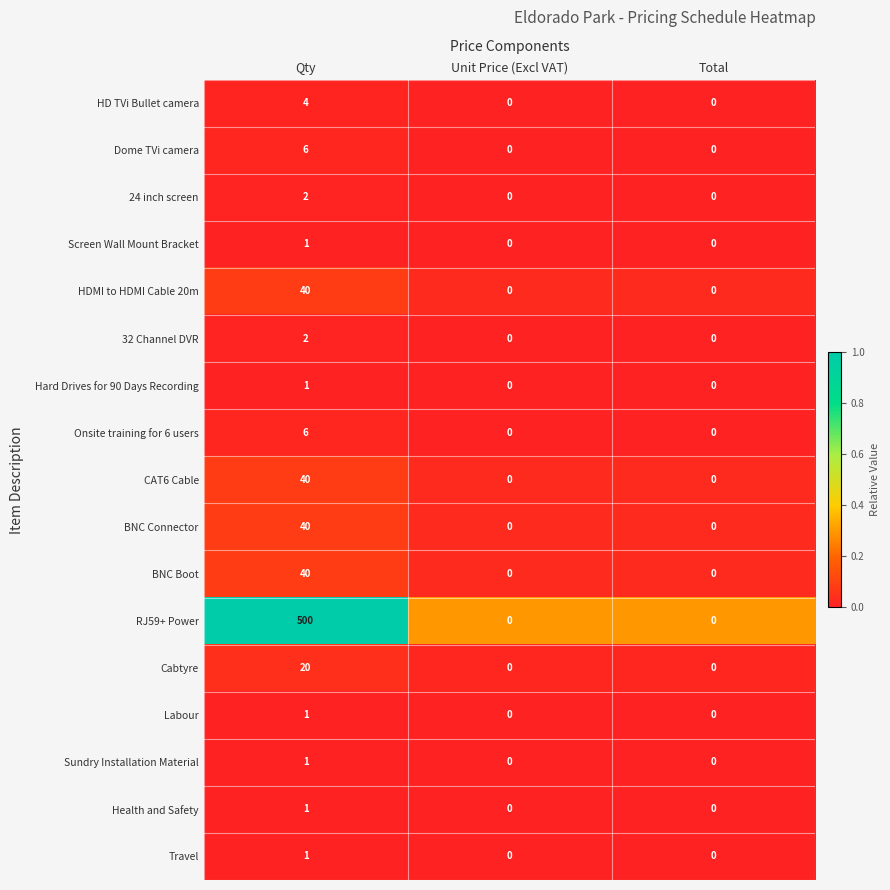

Which series has the largest range (max minus min)?

RJ59+ Power